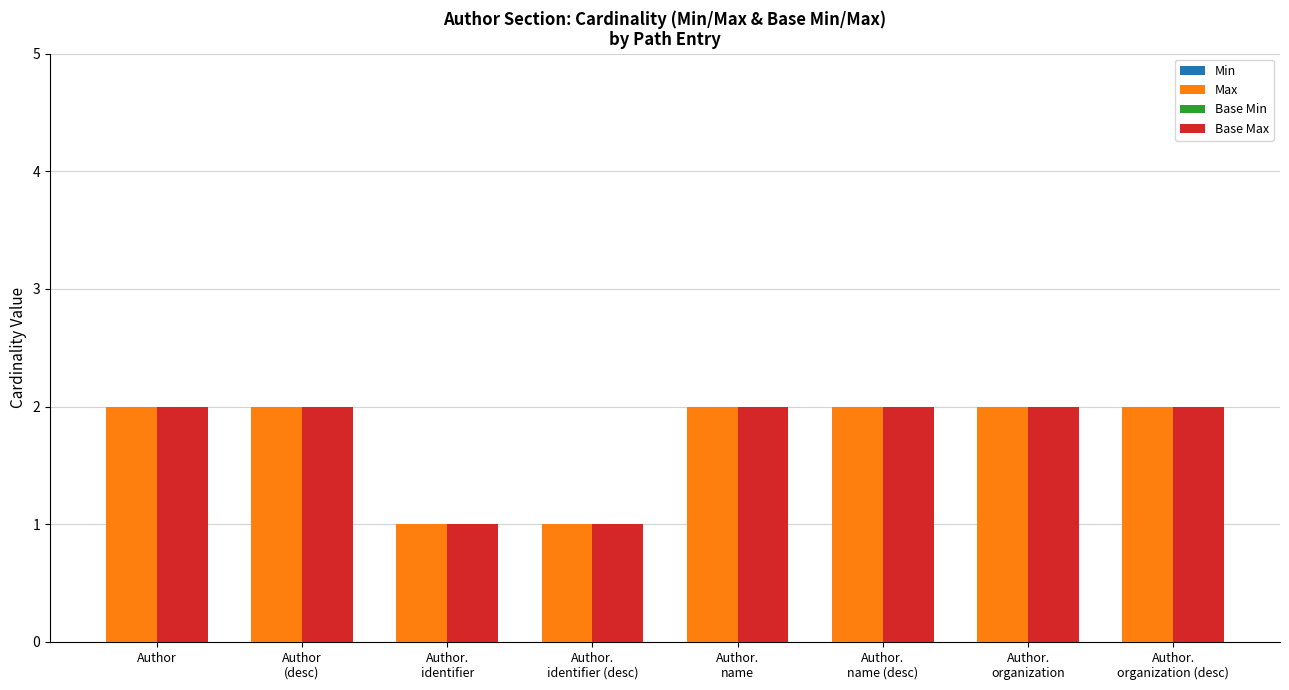

Is it true that Max equals 3 at Author?

False